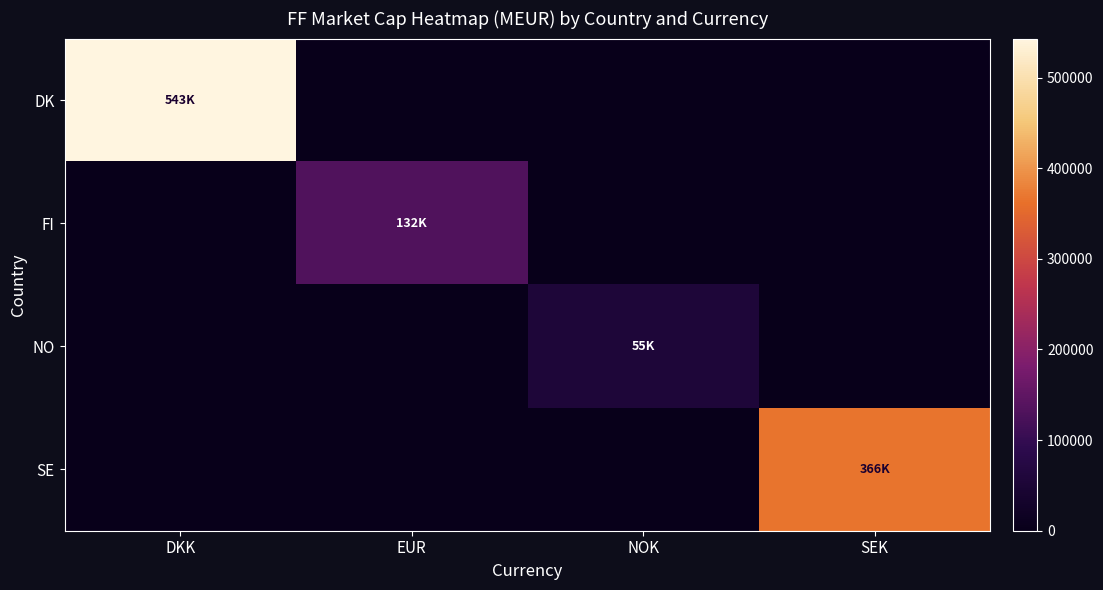

List the series in order of their peak value, highest first.

DK, SE, FI, NO